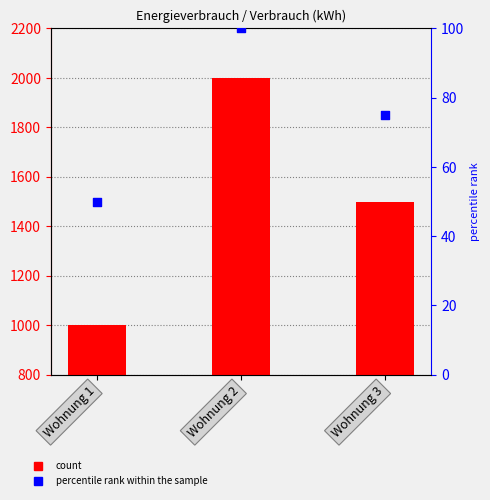

Which series contains the lowest Y value?

percentile rank within the sample